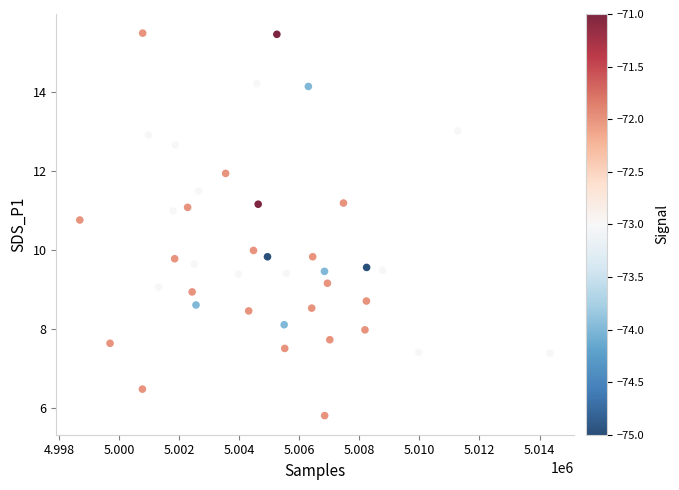

What is the range of X values (max minus min)?

15652.0